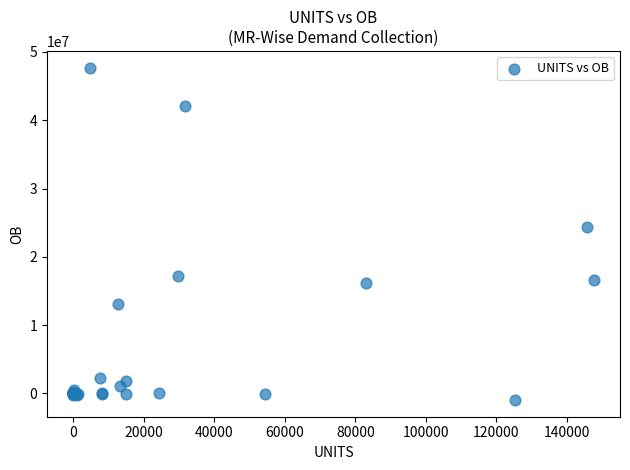

What Y value in the scatter plot is closest to 23371054?

24314153.9